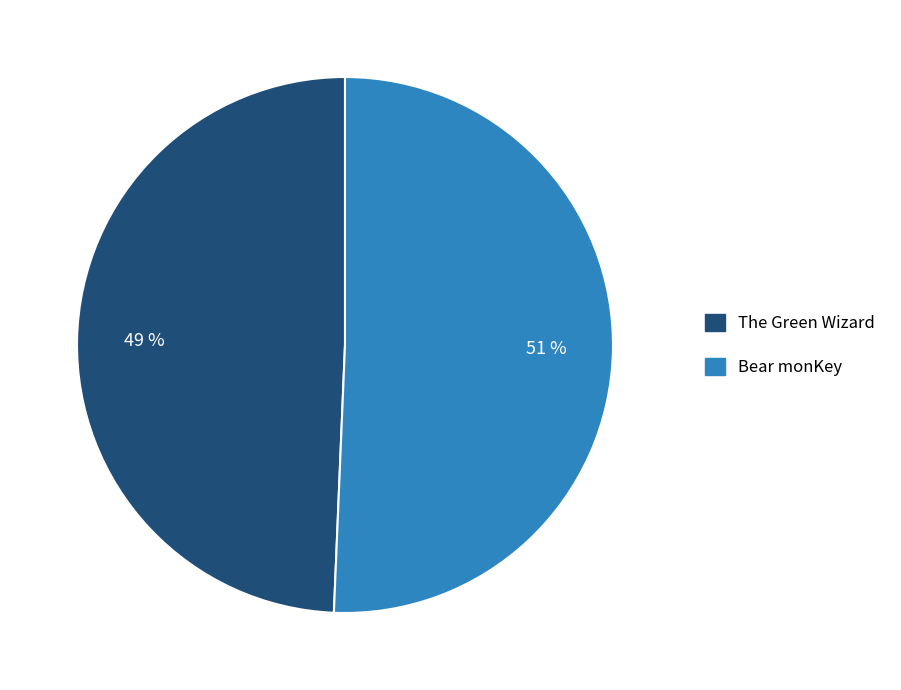

Count the number of slices in the pie.

2